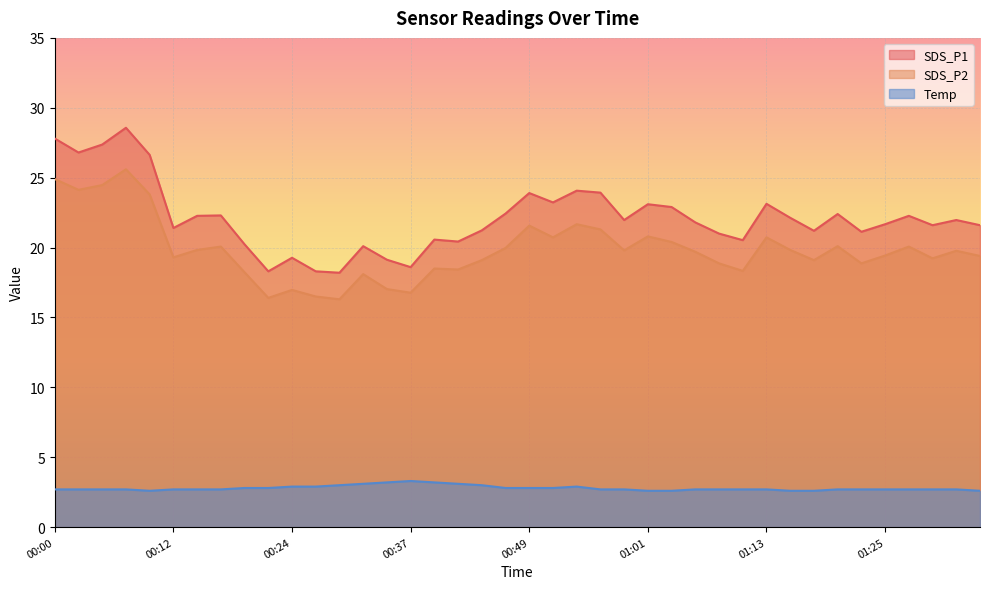

What position from the right is 00:15?

34